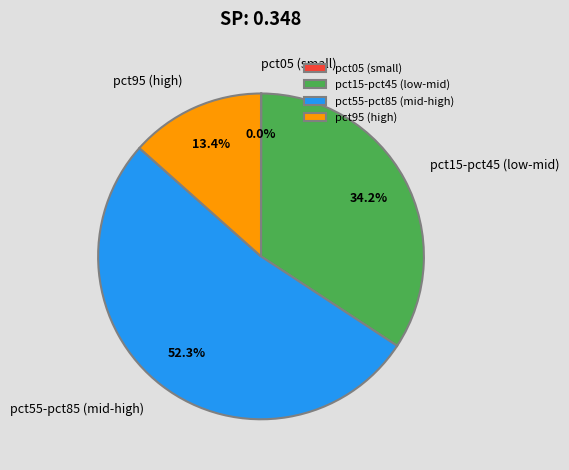

What portion of the pie excludes pct15-pct45 (low-mid)?

65.8%